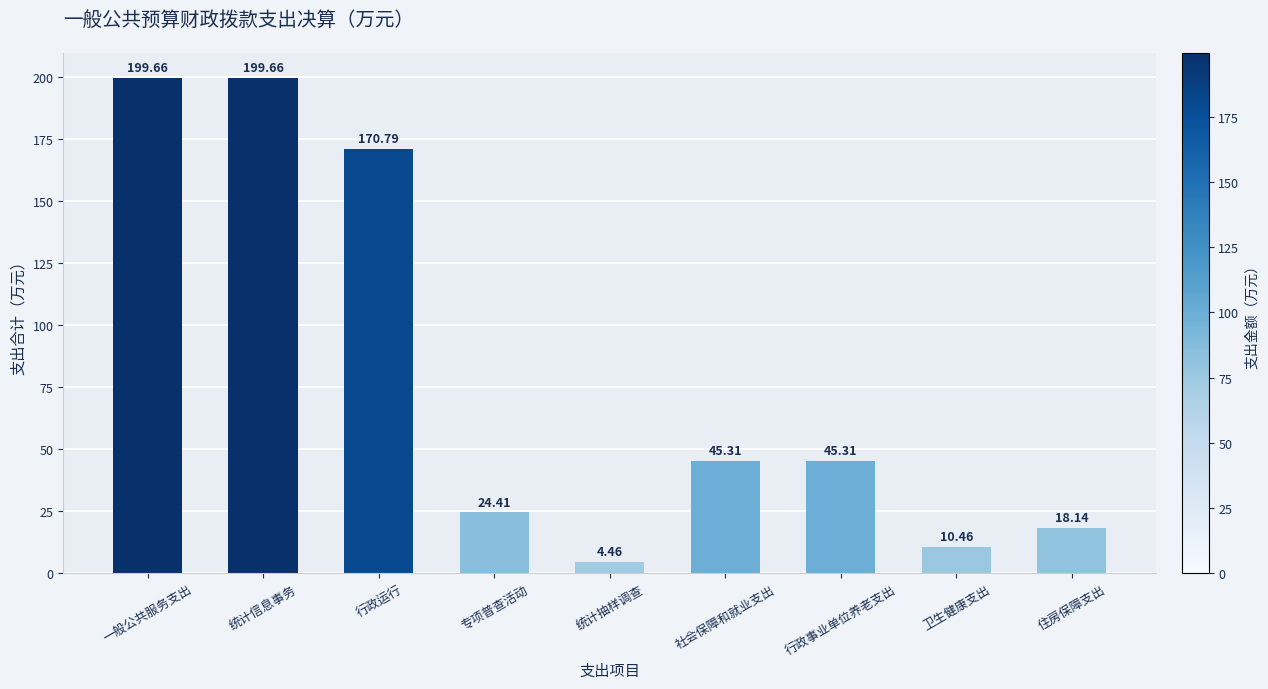

Which category has the lowest value across all series?

统计抽样调查